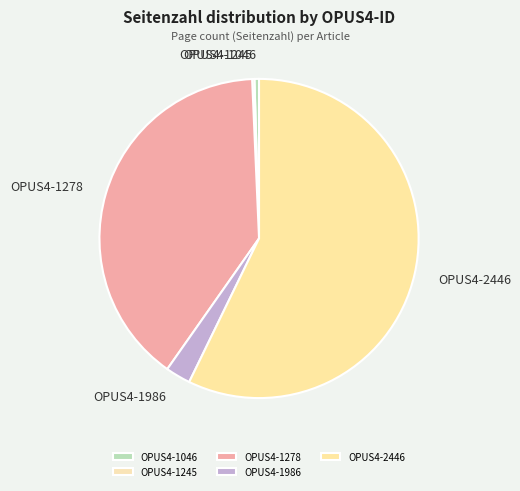

Combined, do OPUS4-1986 and OPUS4-1278 account for over 50%?

No